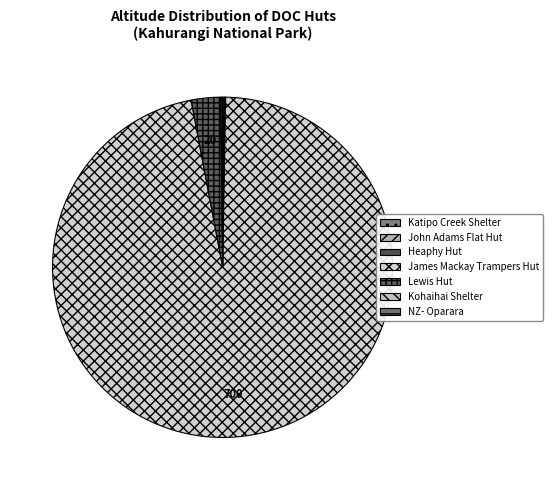

To the nearest percent, what is the average slice percentage?

14%